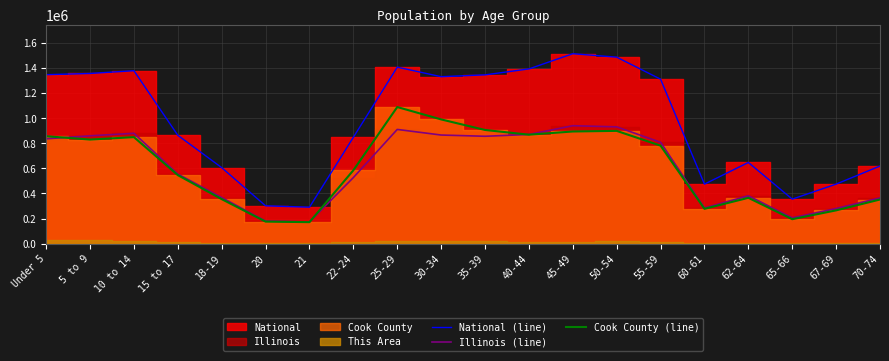

Which series has the widest spread of values?

National (line)